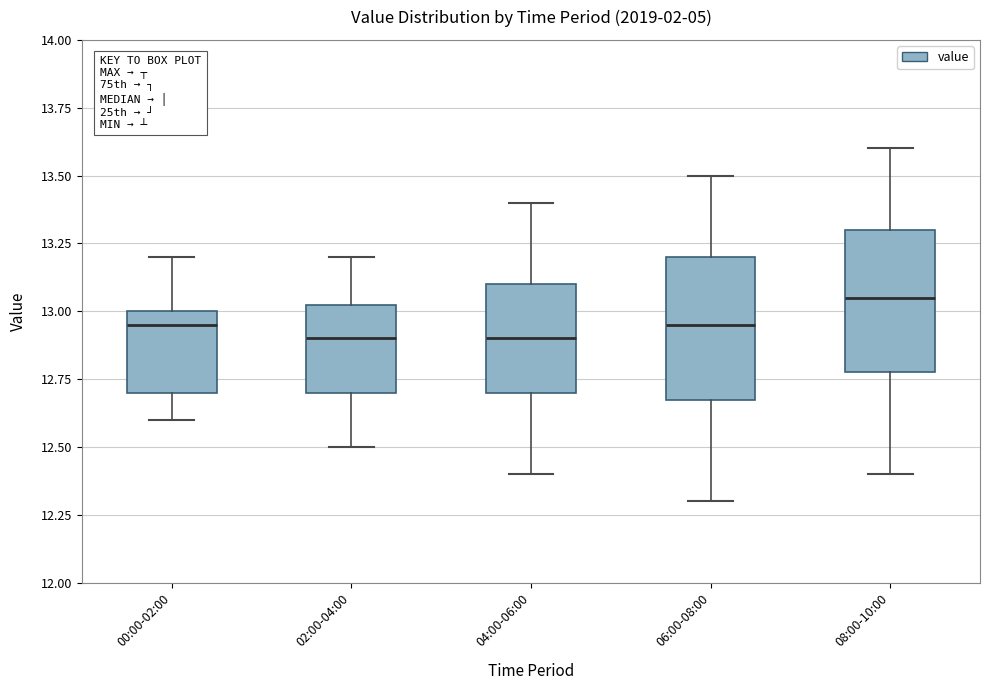

Reading left to right, transcribe this box plot: for each box, give where its median line is, the range the box spans, and where its two whiskers end, as read against the y-axis. The values are not printed on the chart, so give them approximately, as read against the axis.

00:00-02:00: median 12.95, box 12.70 to 13.00, whiskers 12.60 to 13.20
02:00-04:00: median 12.90, box 12.70 to 13.05, whiskers 12.50 to 13.20
04:00-06:00: median 12.90, box 12.70 to 13.10, whiskers 12.40 to 13.40
06:00-08:00: median 12.95, box 12.70 to 13.20, whiskers 12.30 to 13.50
08:00-10:00: median 13.05, box 12.80 to 13.30, whiskers 12.40 to 13.60